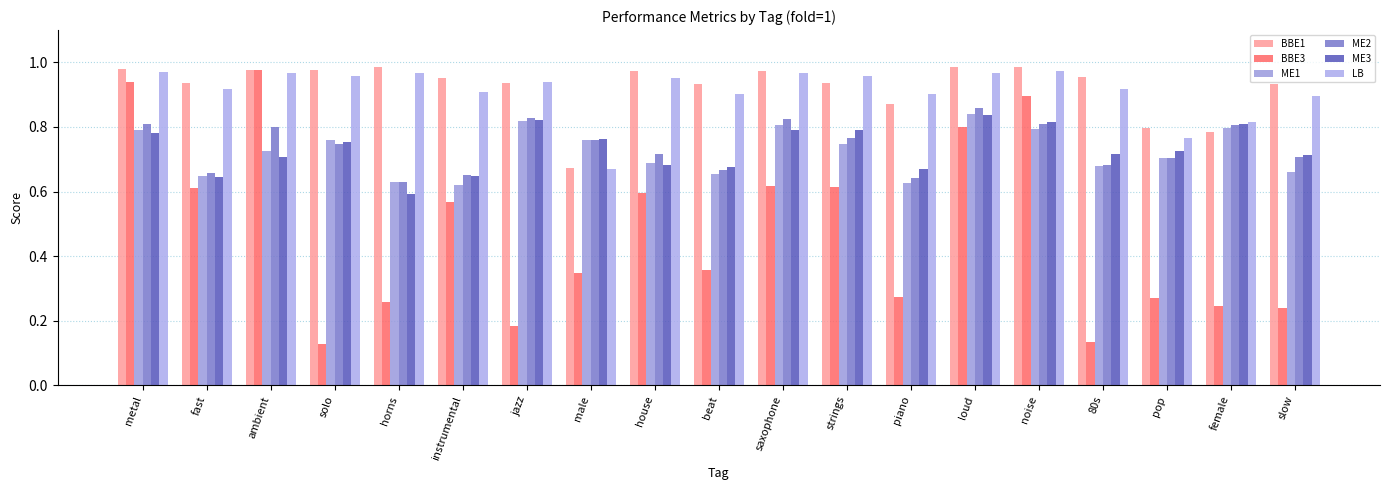

Rank the series at jazz from lowest to highest value.

BBE3, ME1, ME3, ME2, BBE1, LB